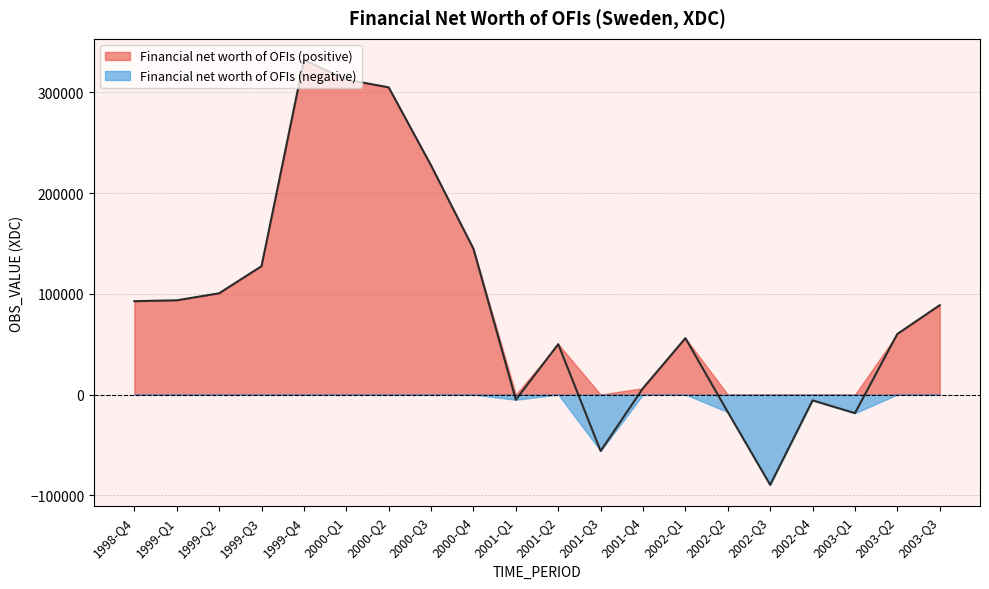

What is the difference between the values at 2000-Q1 and 2002-Q4?

318587